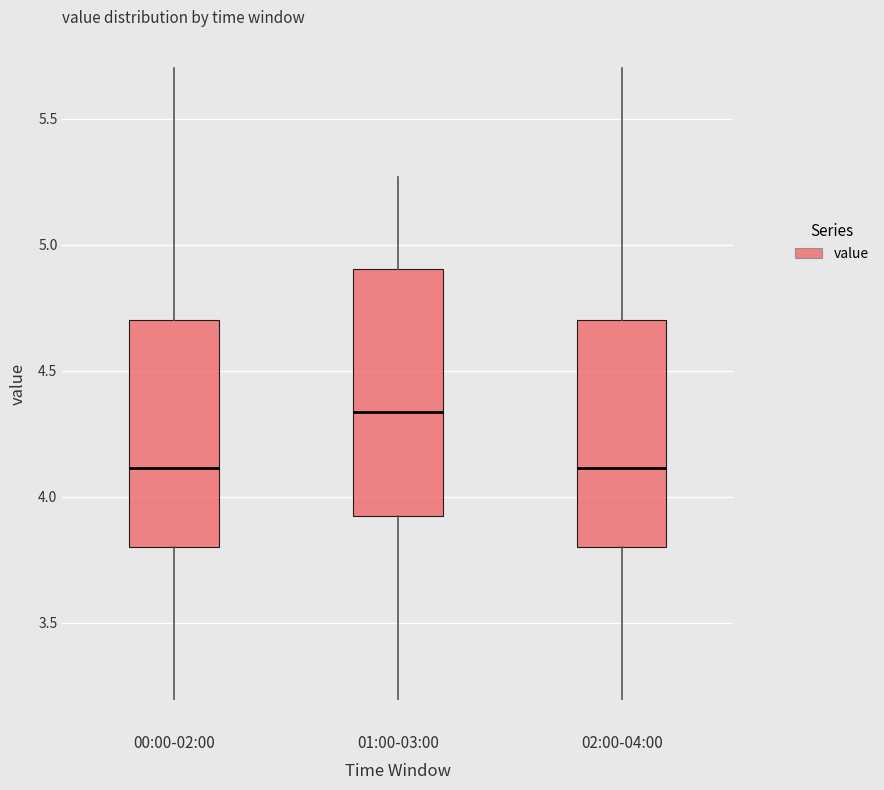

Which box has the highest median line?

01:00-03:00